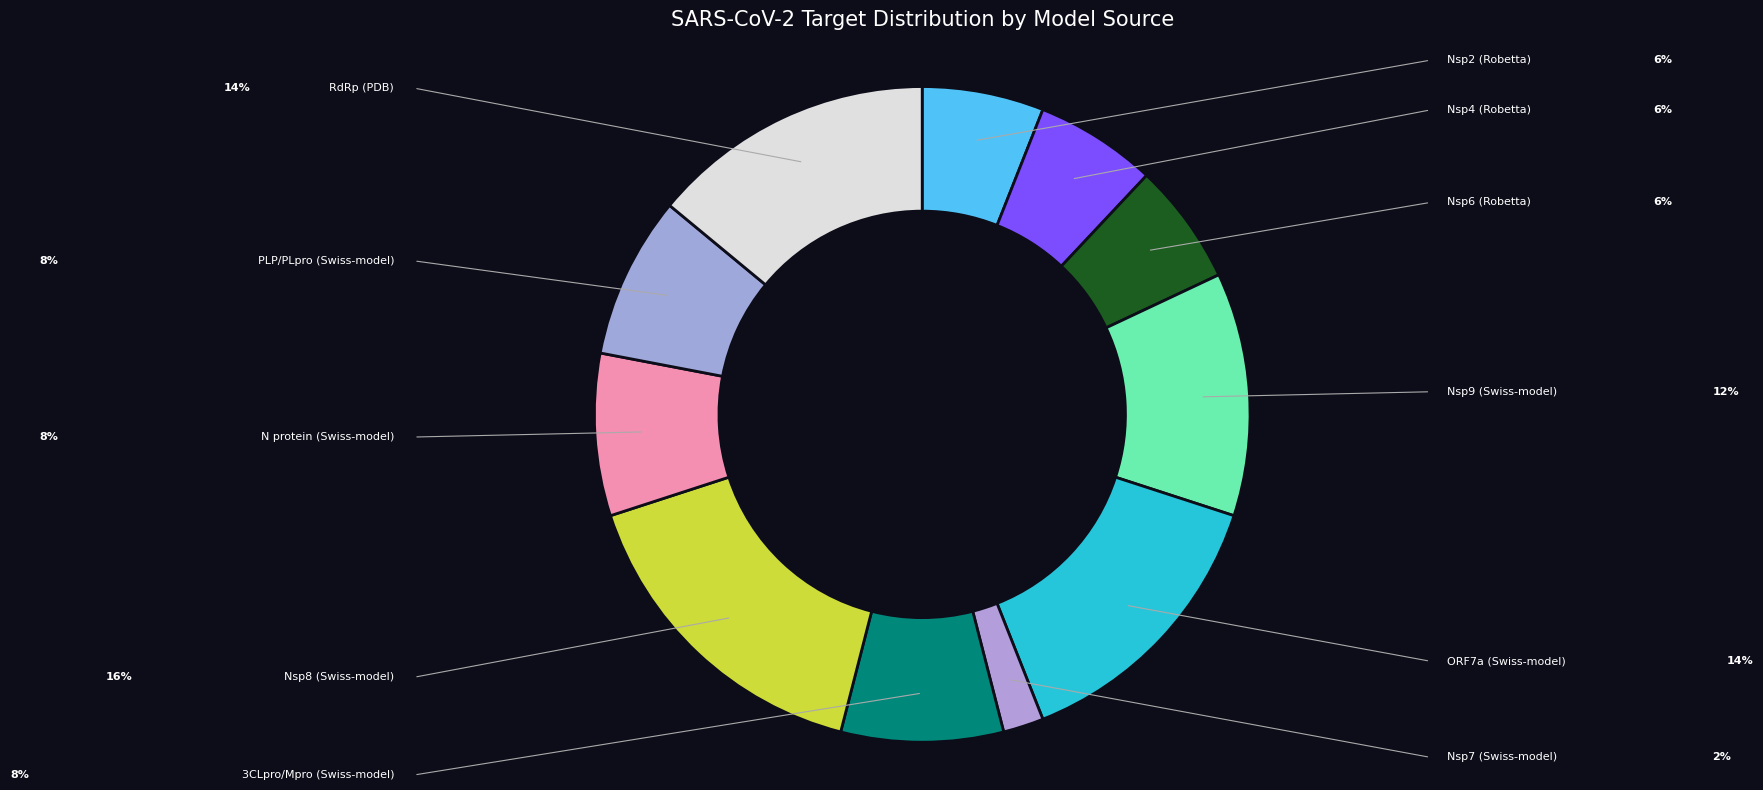

Is the sum of 3CLpro/Mpro (Swiss-model) and N protein (Swiss-model) greater than half?

No